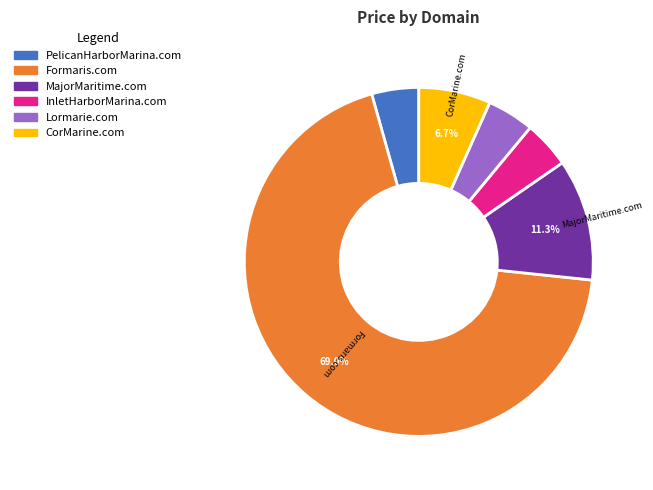

Which category has the biggest portion of the pie?

Formaris.com